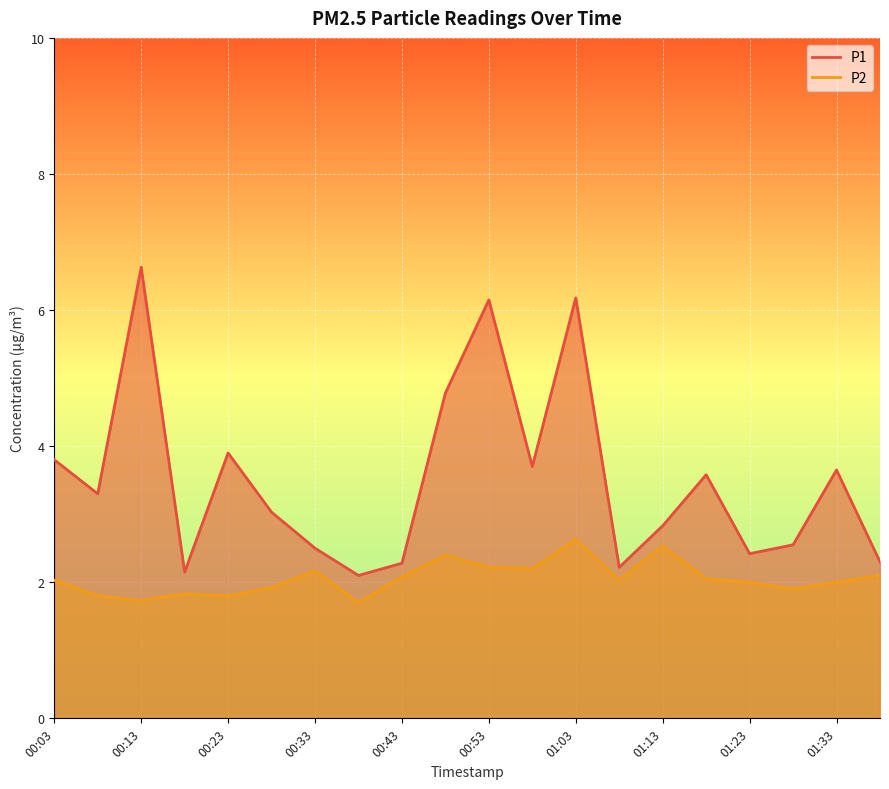

What is the approximate value of P2 at 01:23?

2.0